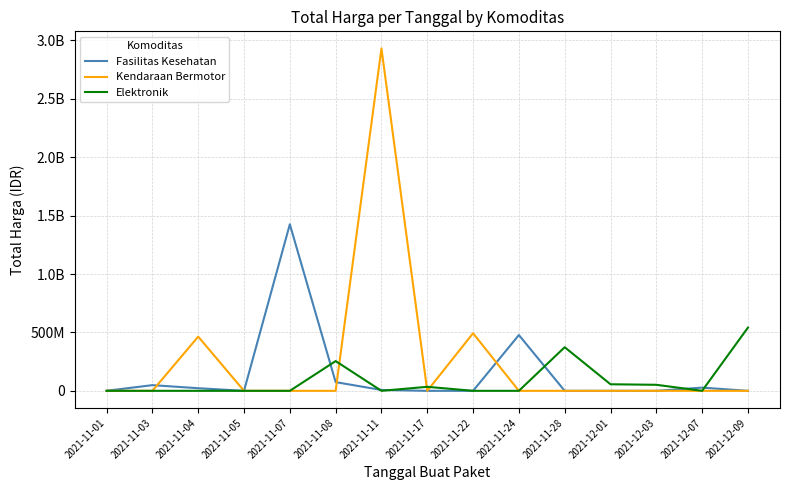

What are all the series names shown in the legend?

Fasilitas Kesehatan, Kendaraan Bermotor, Elektronik